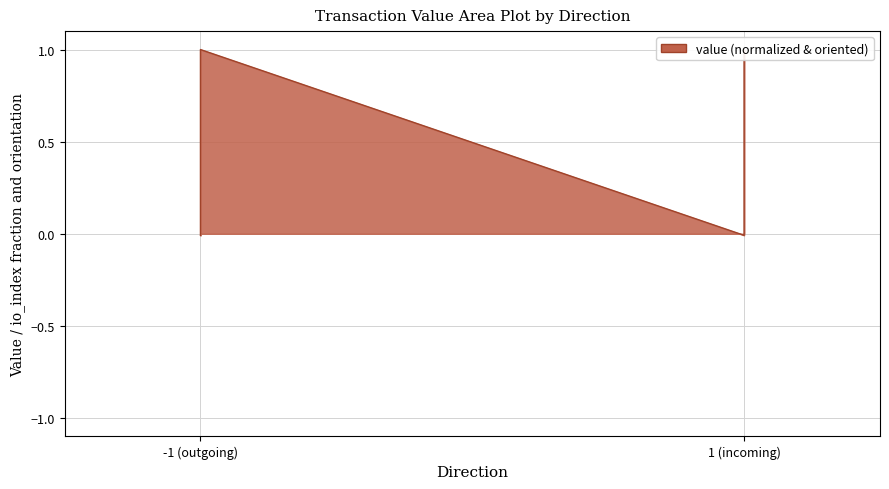

Which label corresponds to the smallest value in the chart?

-1 (outgoing)